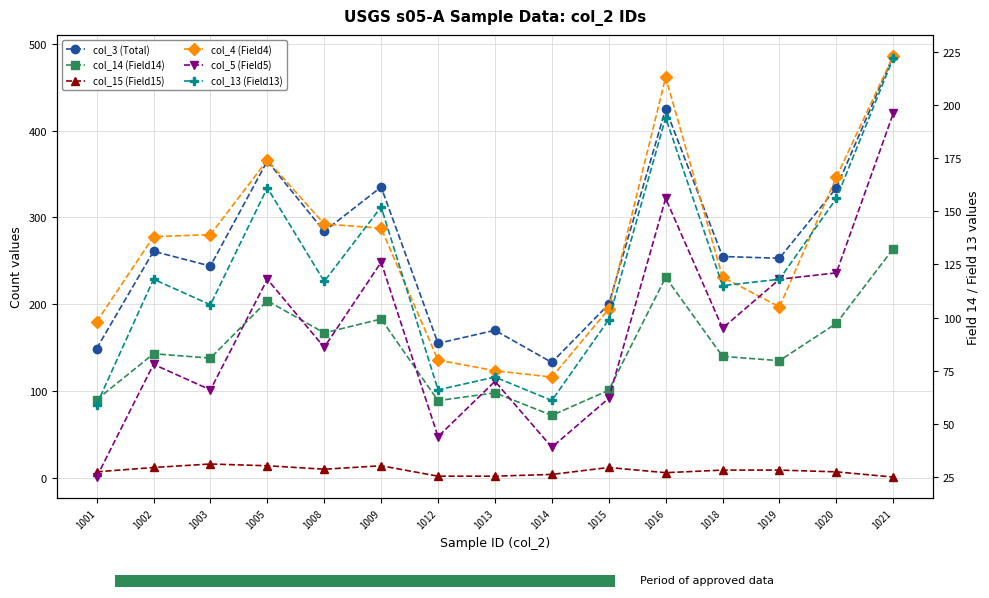

How many distinct data groups are displayed?

6